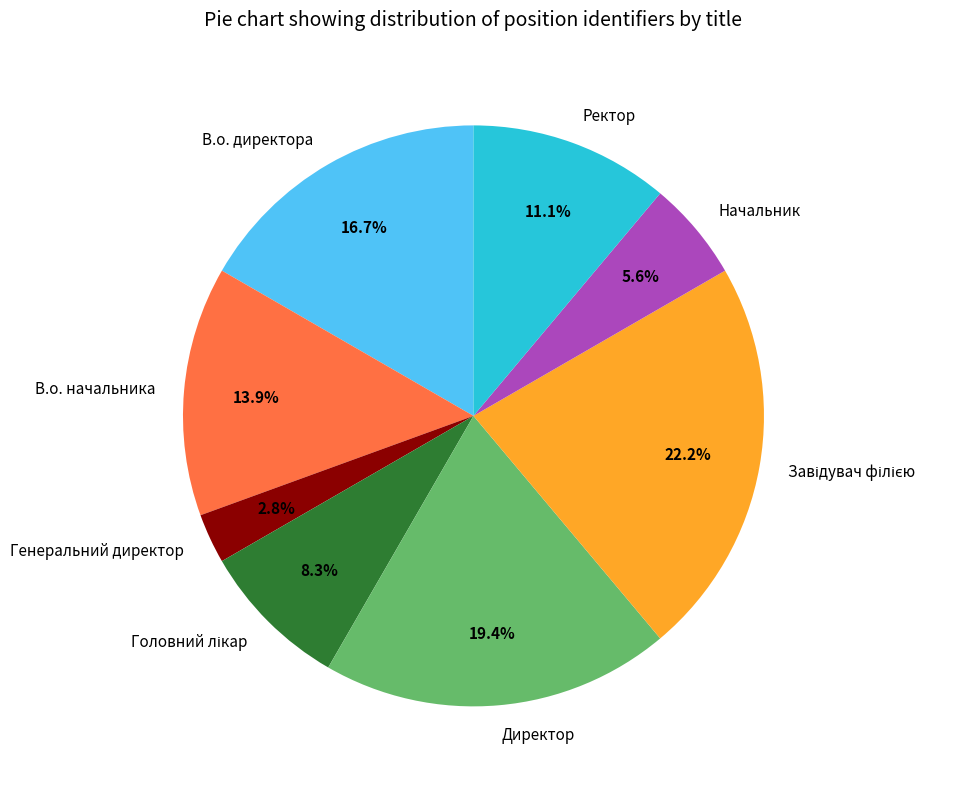

Which category has the smallest portion of the pie?

Генеральний директор